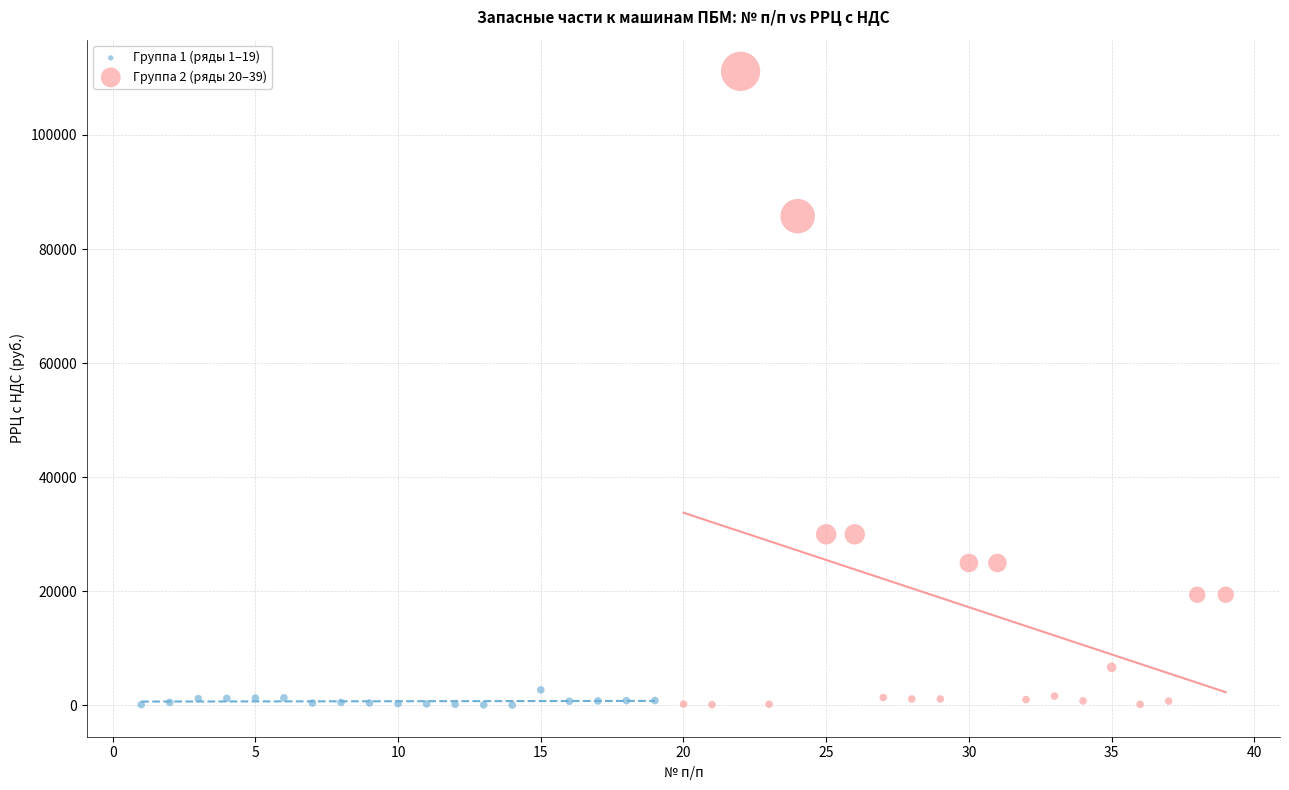

Which series has the largest Y range (max minus min)?

Группа 2 (ряды 20–39)